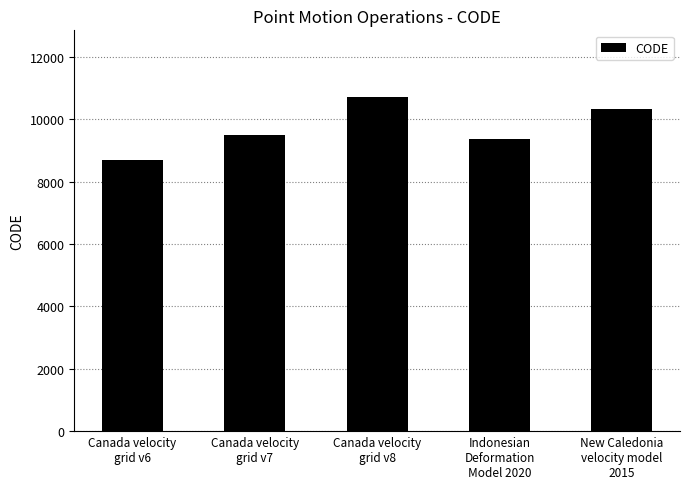

List the labels in order of value, largest first.

Canada velocity
grid v8, New Caledonia
velocity model
2015, Canada velocity
grid v7, Indonesian
Deformation
Model 2020, Canada velocity
grid v6